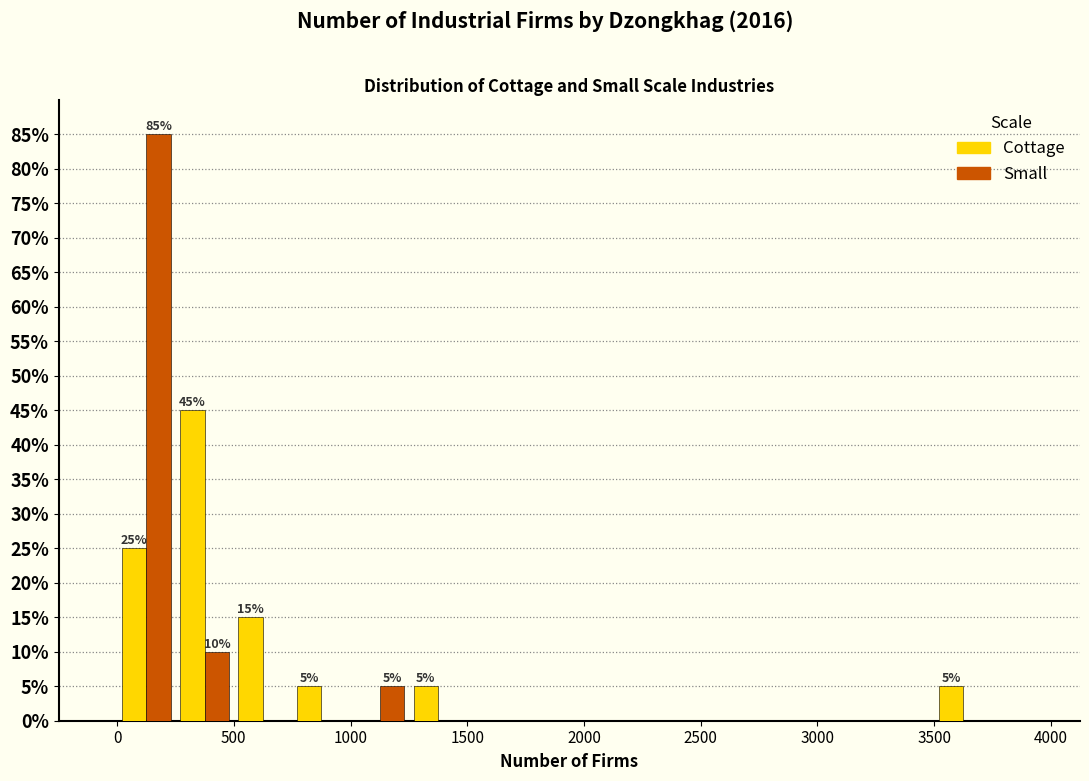

In the Small series, which range on the x-axis has the tallest bar?

0 to 250